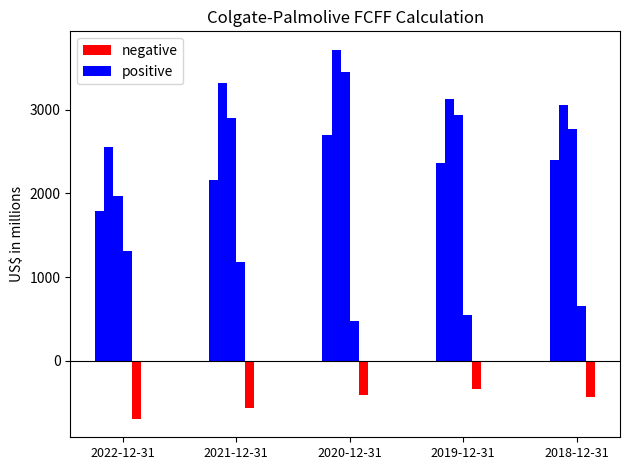

Which series has the widest spread of values?

positive